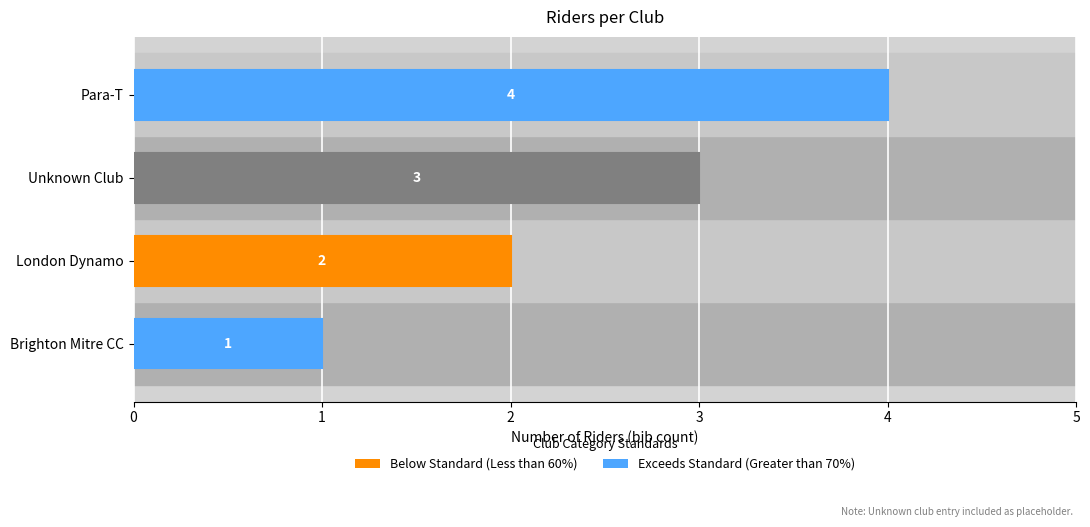

The chart shows a value of 4 at Para-T. True or false?

True